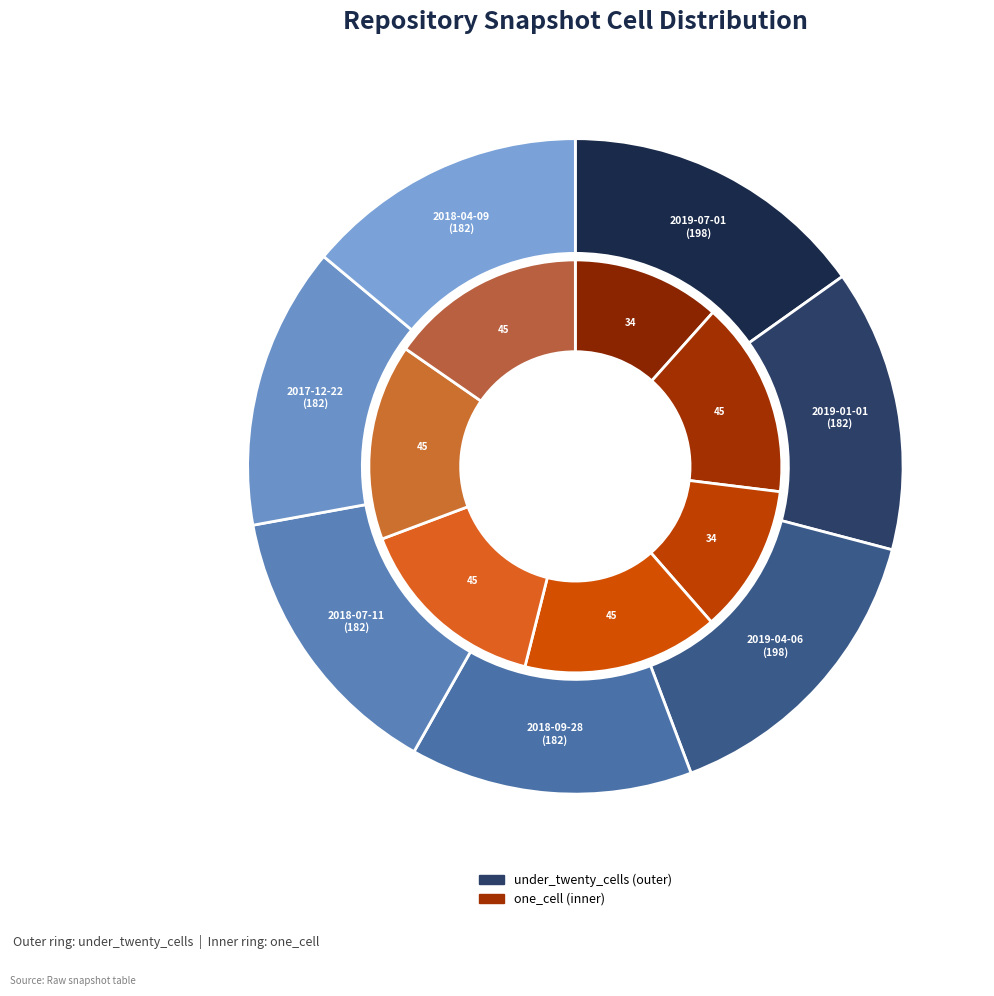

Is the sum of 2018-07-11 and 2019-07-01 greater than half?

No